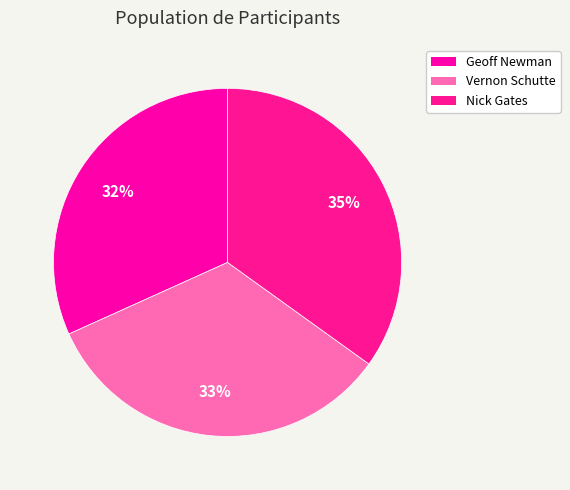

To the nearest percent, what is the average slice percentage?

33%